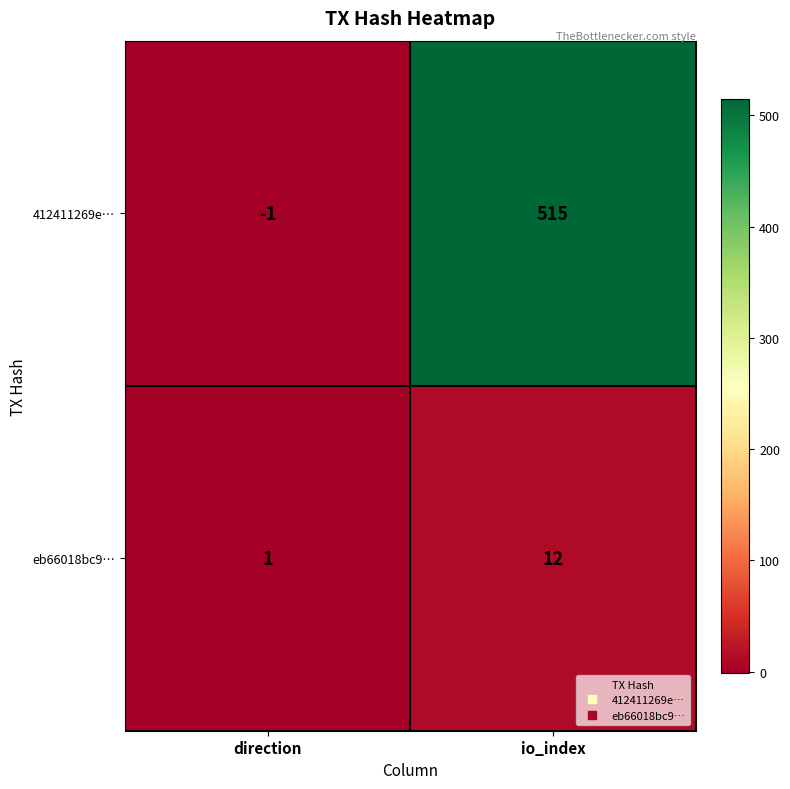

Which series has the largest total across all categories?

412411269e…